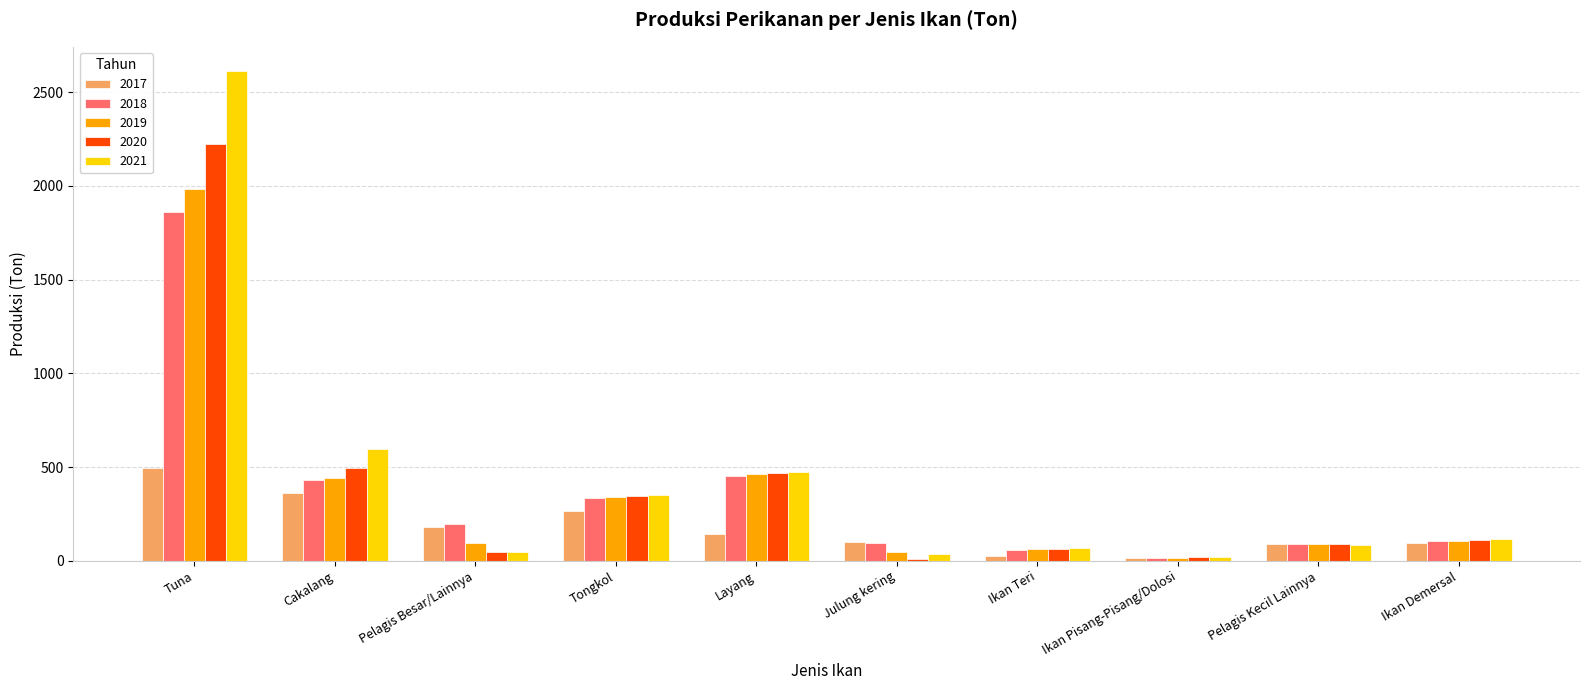

What is the approximate value of 2018 at Tongkol?

332.4